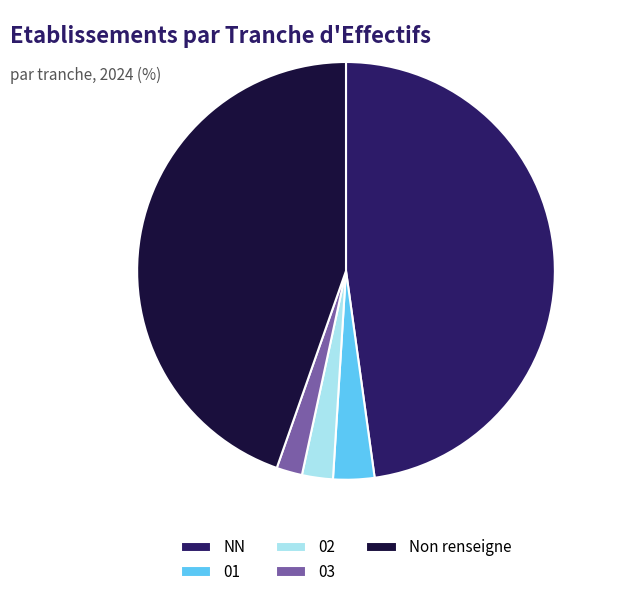

The Non renseigne slice represents 54% of the pie. True or false?

False